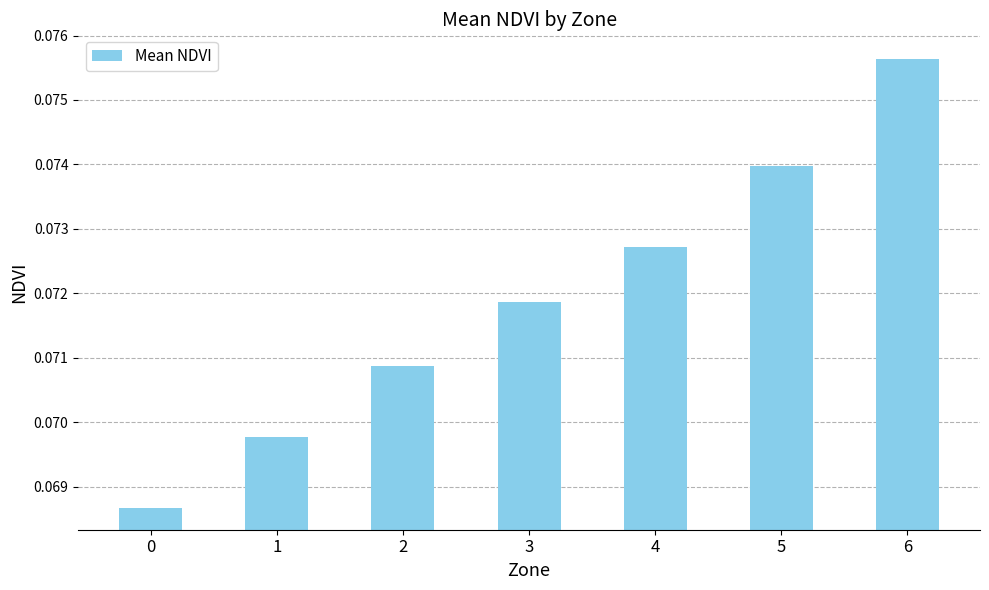

How many bars are there in total?

7